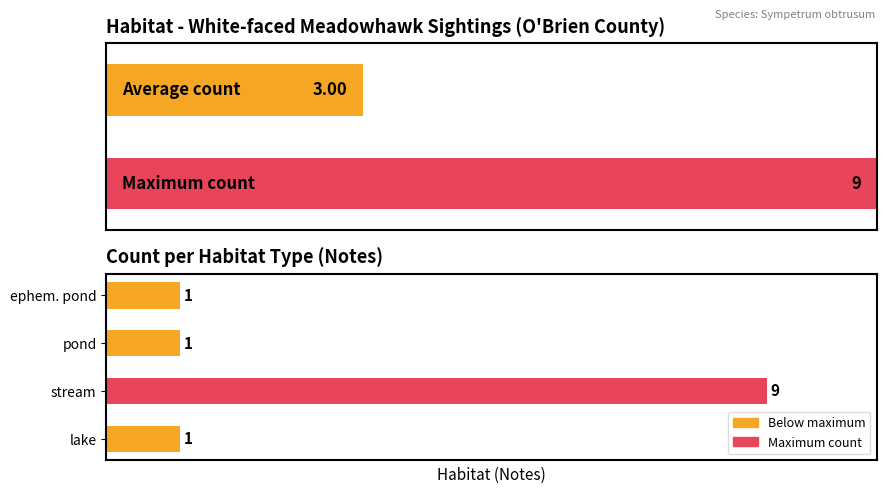

How many values are between 1 and 9?

4